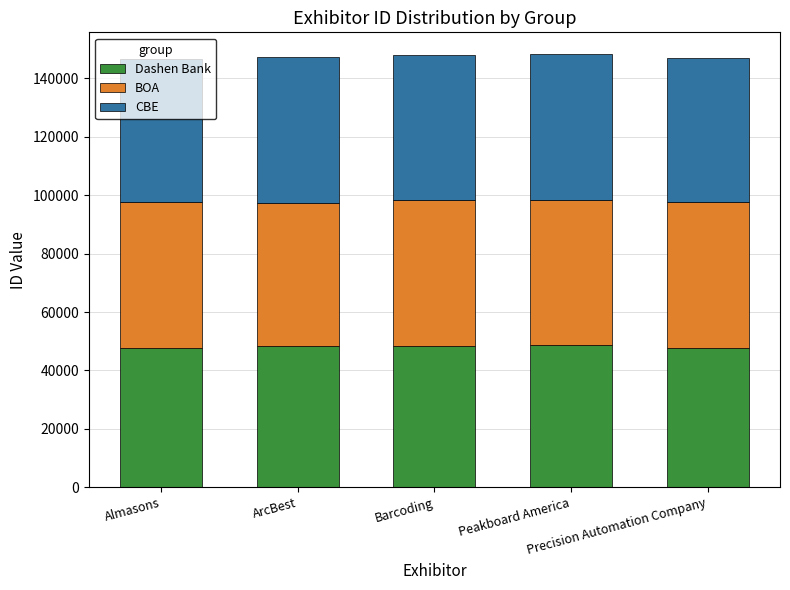

What is the difference between the Dashen Bank values at Almasons and Peakboard America?

917